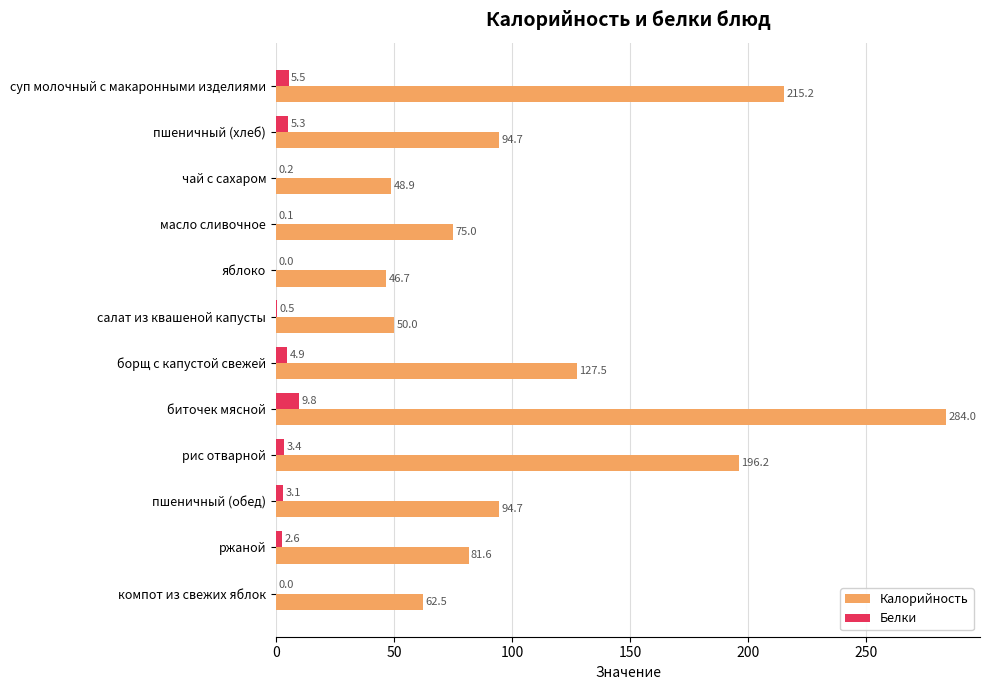

What is the highest value of the Калорийность series?

284.0